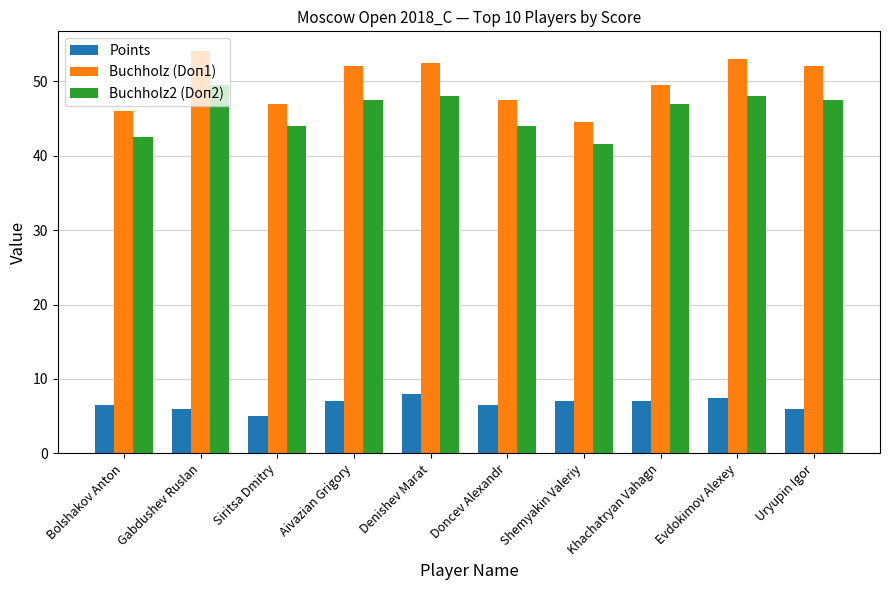

What is the difference between the maximum and minimum values in the Buchholz (Doп1) series?

9.5